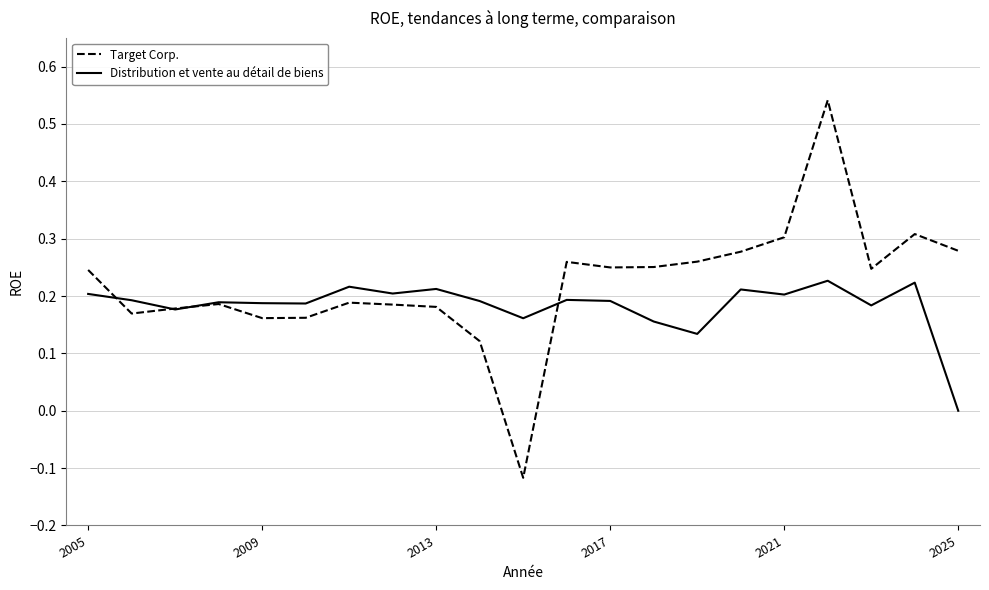

How many negative values does the Target Corp. series have?

1